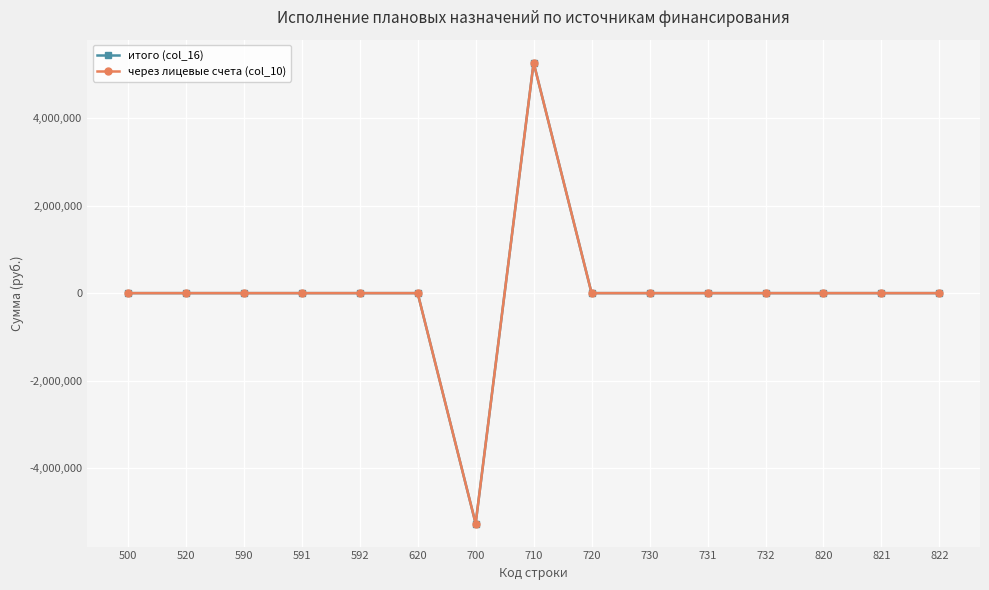

Does the chart have visible grid lines?

Yes